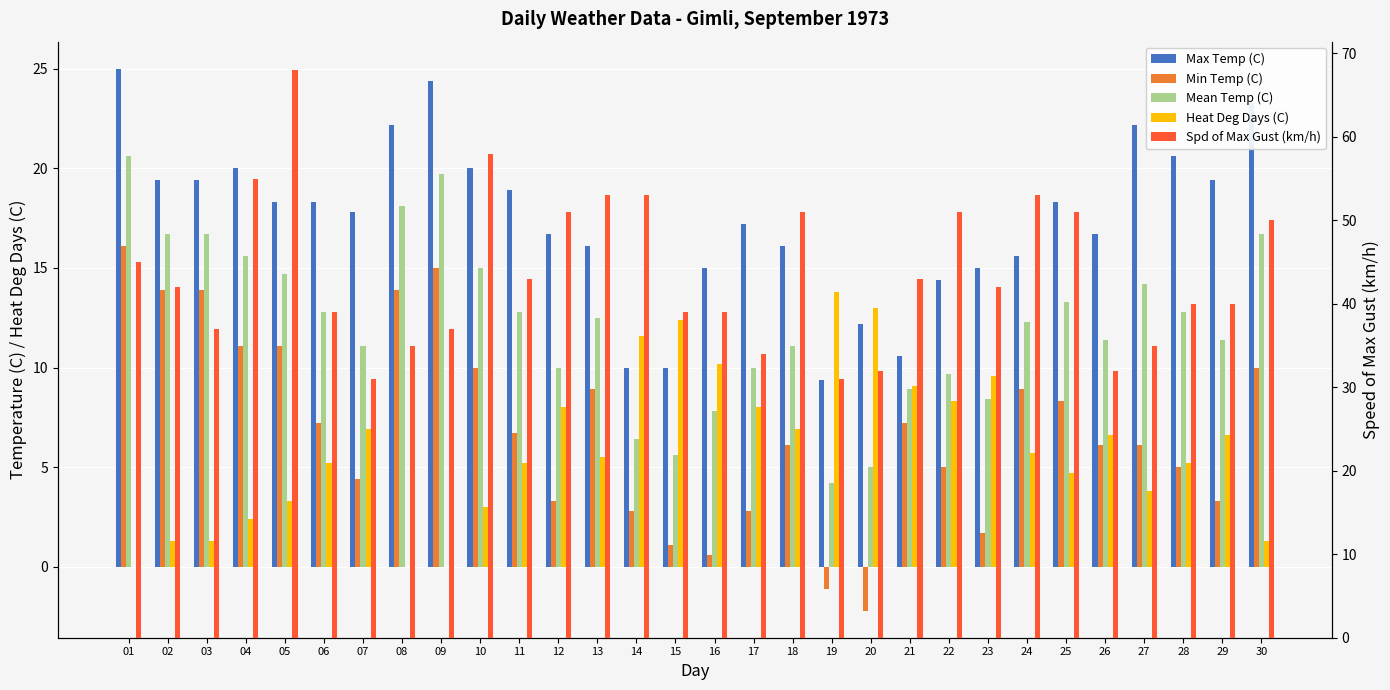

The value of Max Temp (C) at 01 is 43.9. True or false?

False